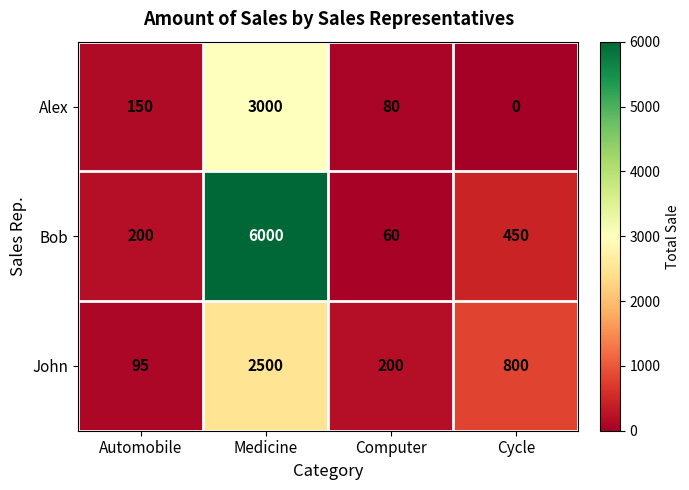

Reading right to left, transcribe all the data shown in this chart.

Alex: 0	80	3000	150
Bob: 450	60	6000	200
John: 800	200	2500	95